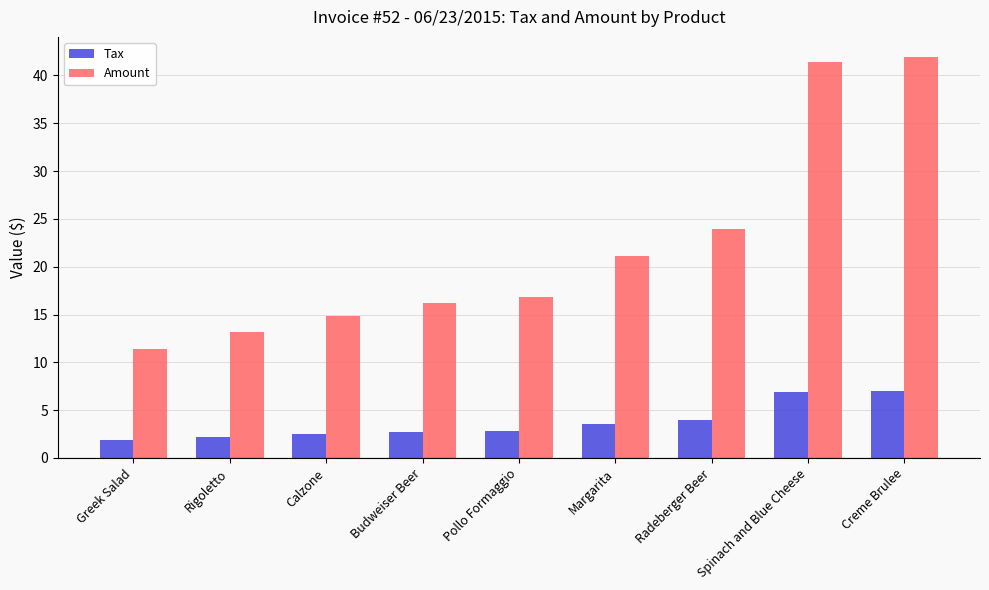

What are all the series names shown in the legend?

Tax, Amount